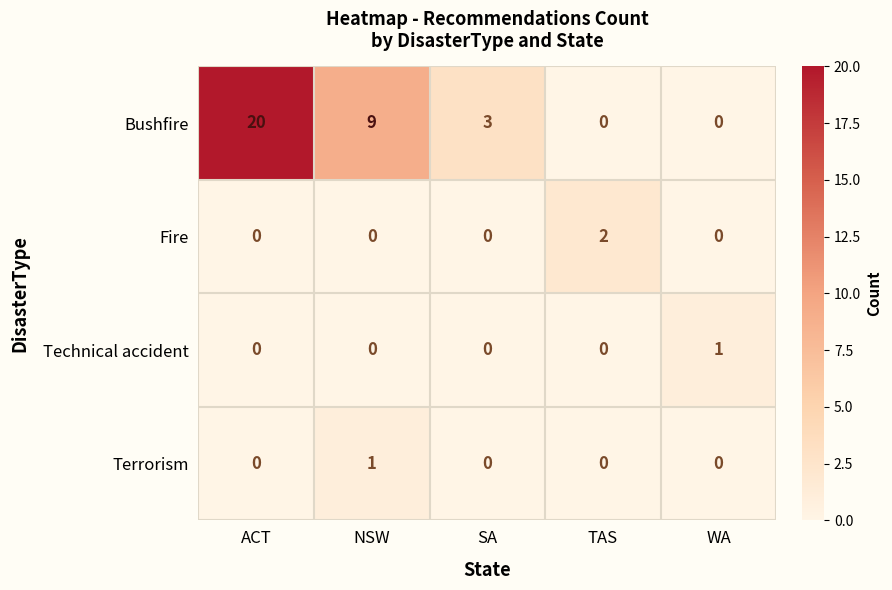

Reading right to left, list all the values displayed in this chart.

Bushfire: 0	0	3	9	20
Fire: 0	2	0	0	0
Technical accident: 1	0	0	0	0
Terrorism: 0	0	0	1	0